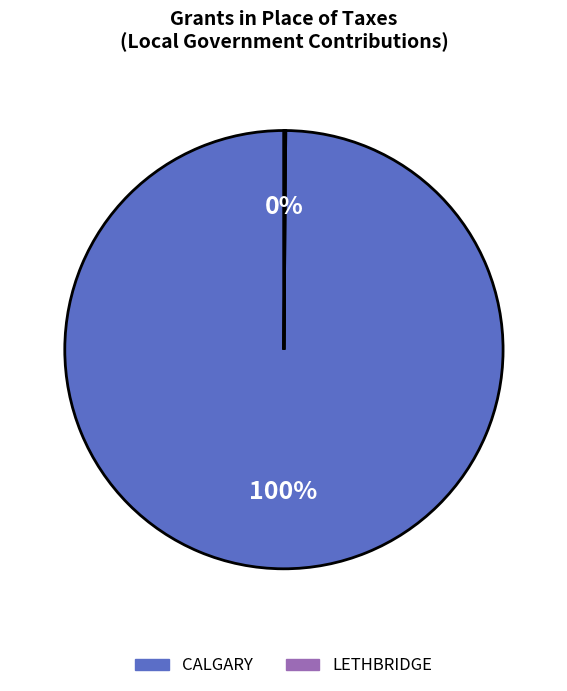

Which slice is the largest?

CALGARY